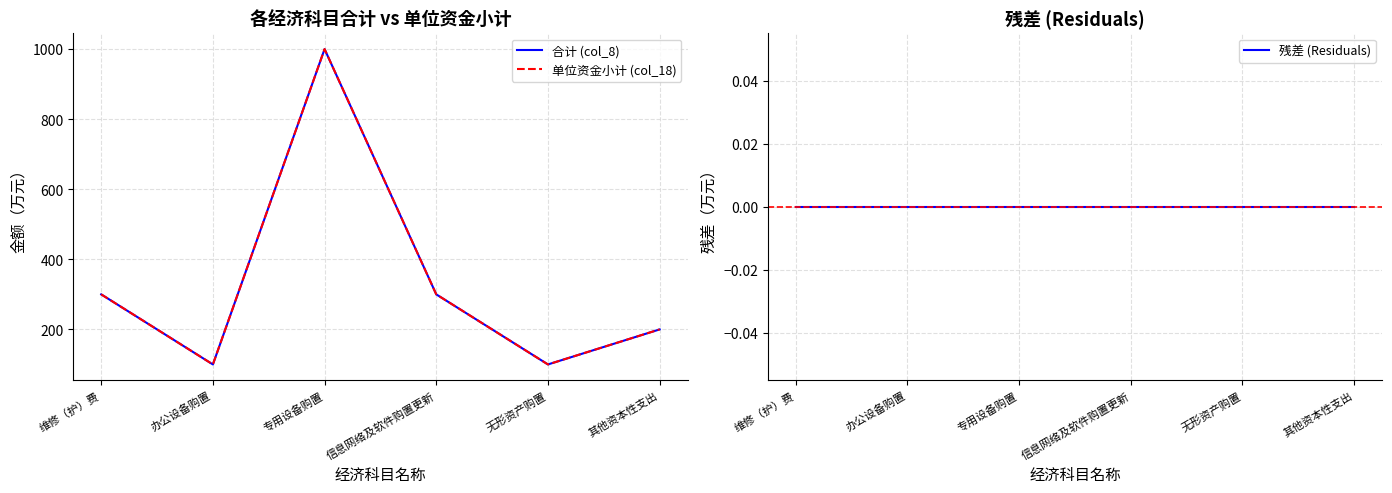

True or false: 单位资金小计 (col_18) and 合计 (col_8) cross at least once.

False